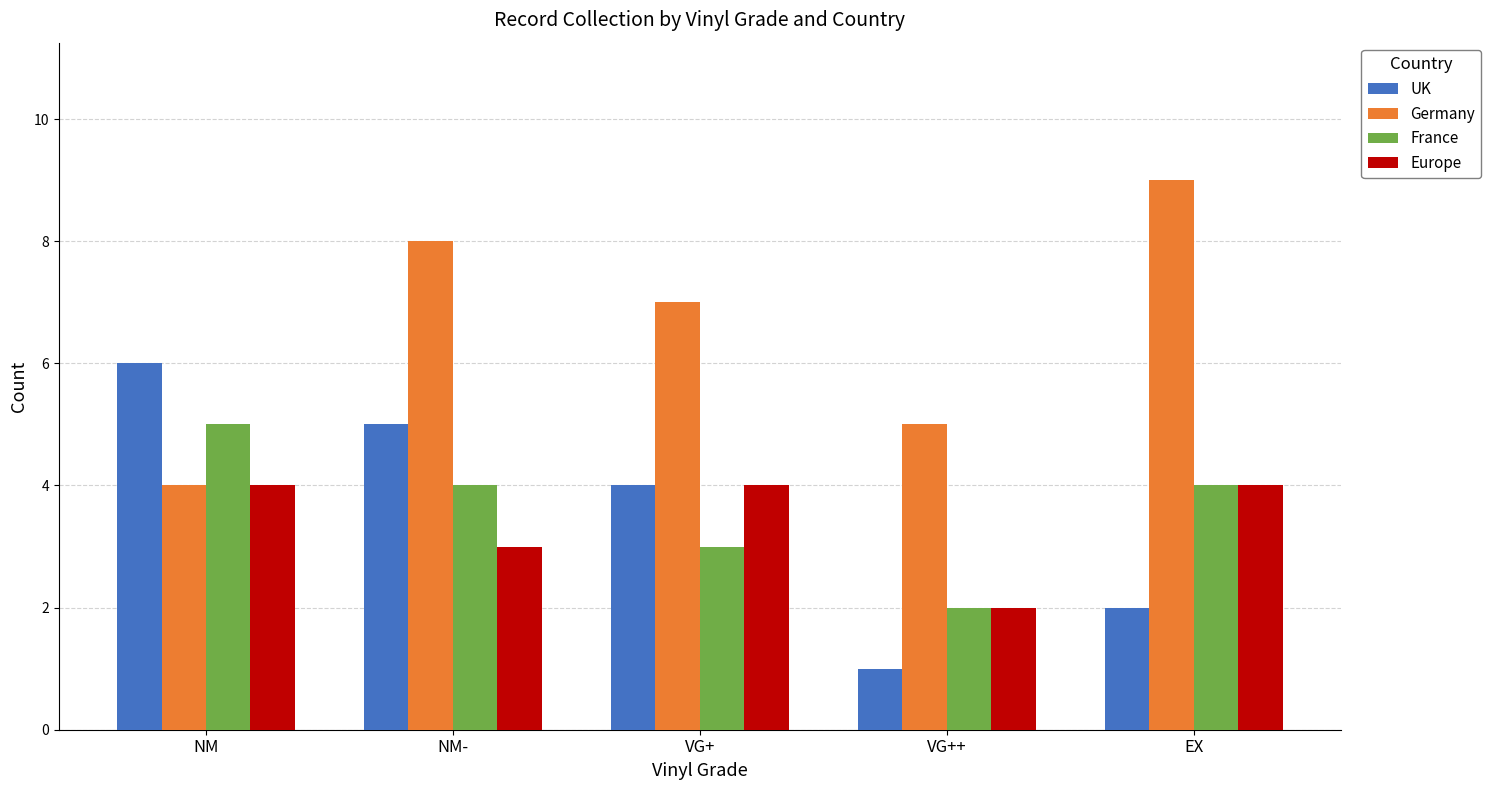

List the series in order of their peak value, highest first.

Germany, UK, France, Europe